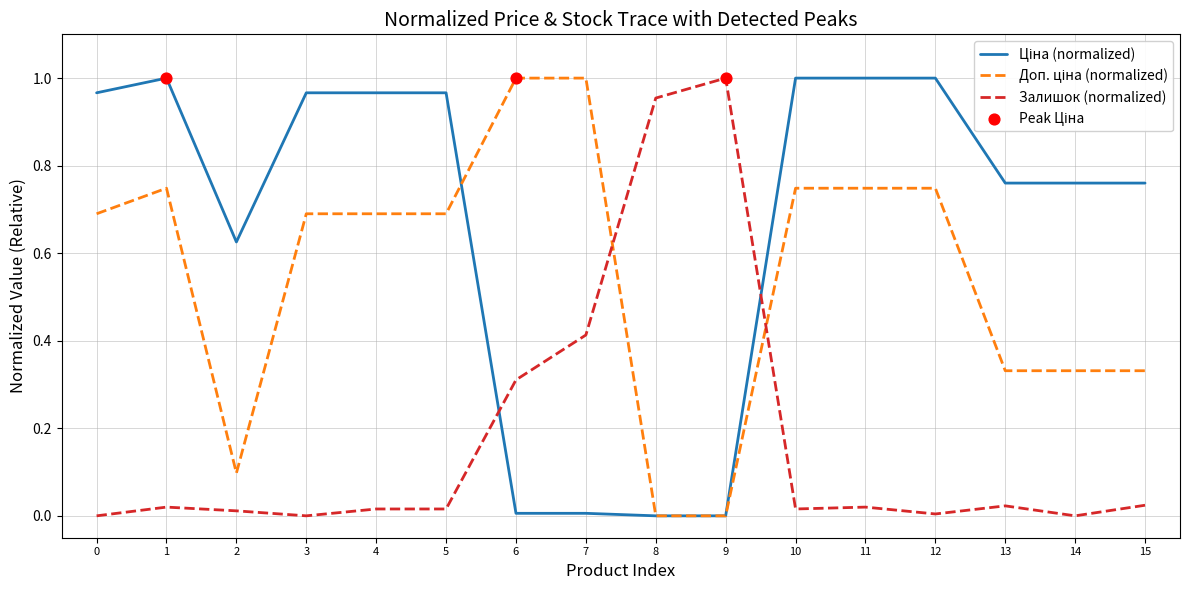

What is the total value across all series at 3?

1.7